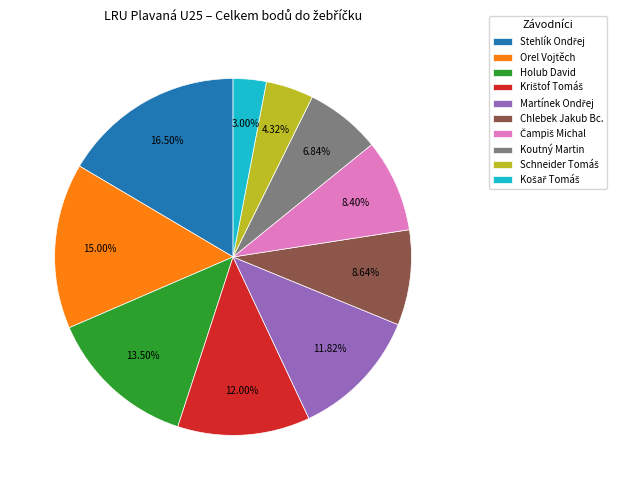

Is there any slice that represents more than half of the pie?

No